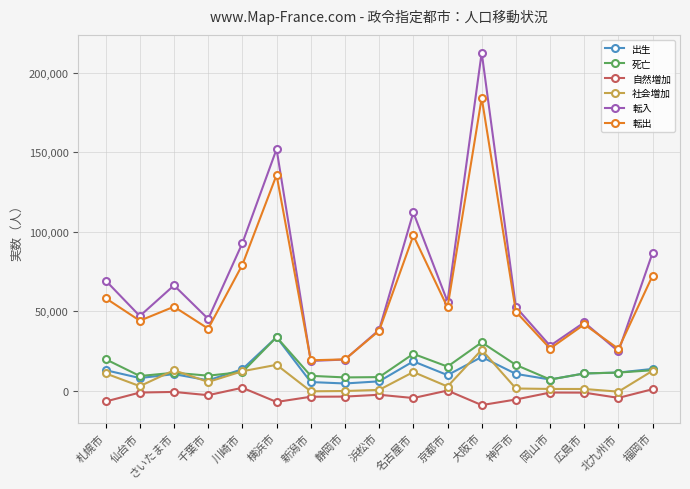

True or false: 死亡 has a value of 11193 at さいたま市.

True